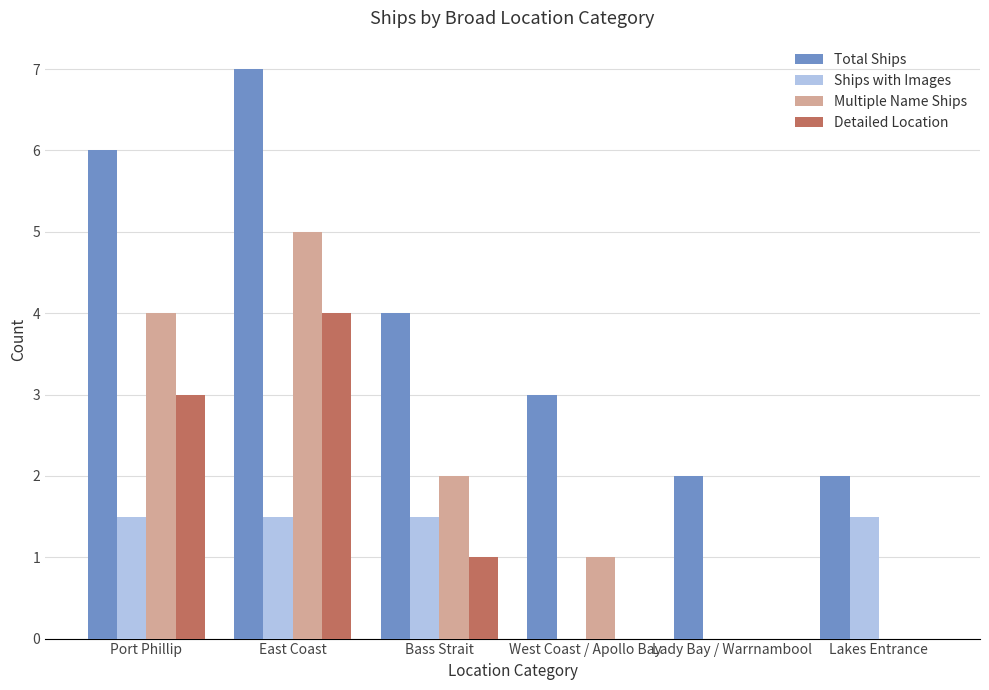

Which series has the largest total across all categories?

Total Ships